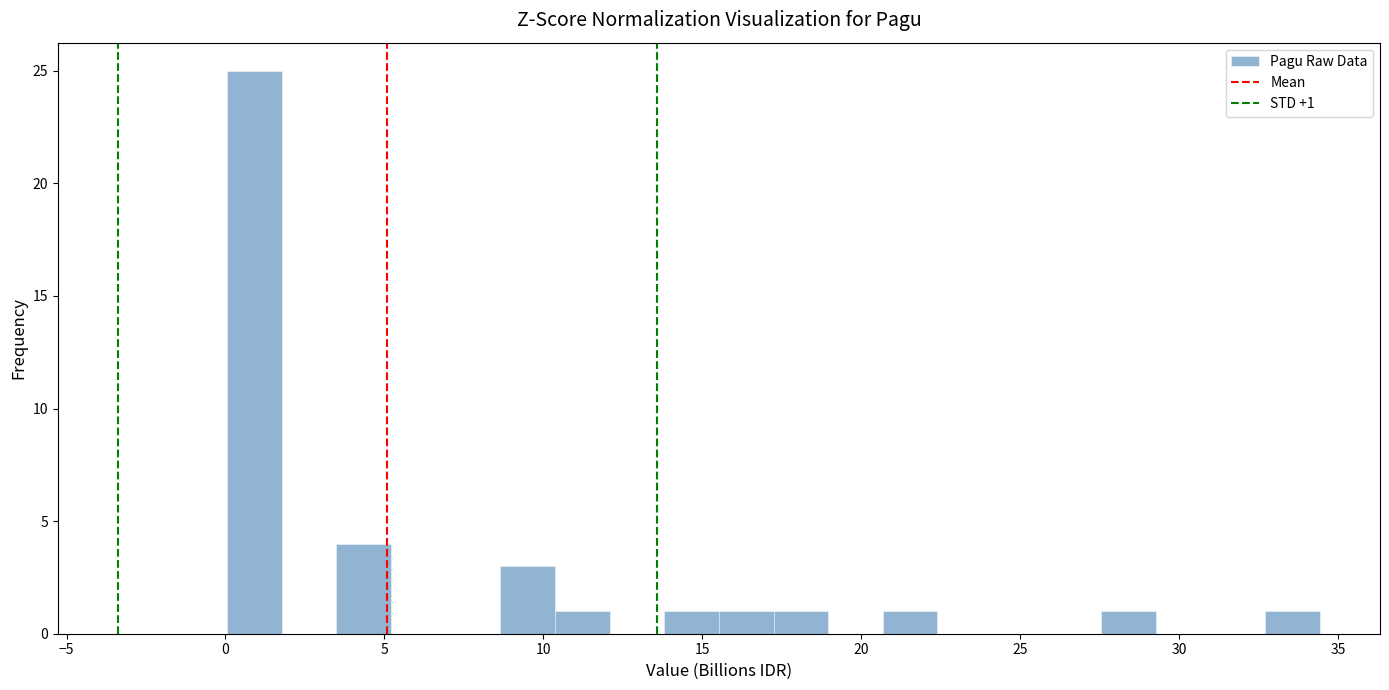

Around what value on the x-axis is the tallest bar? Give the approximate position of its centre, as read against the axis.

1.0